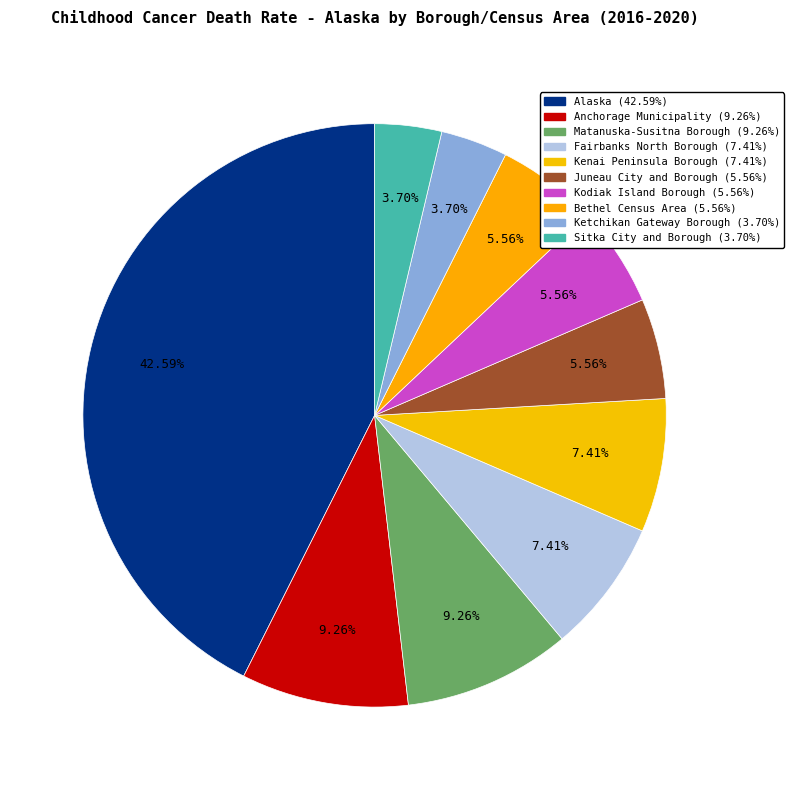

Which slice is the smallest?

Ketchikan Gateway Borough